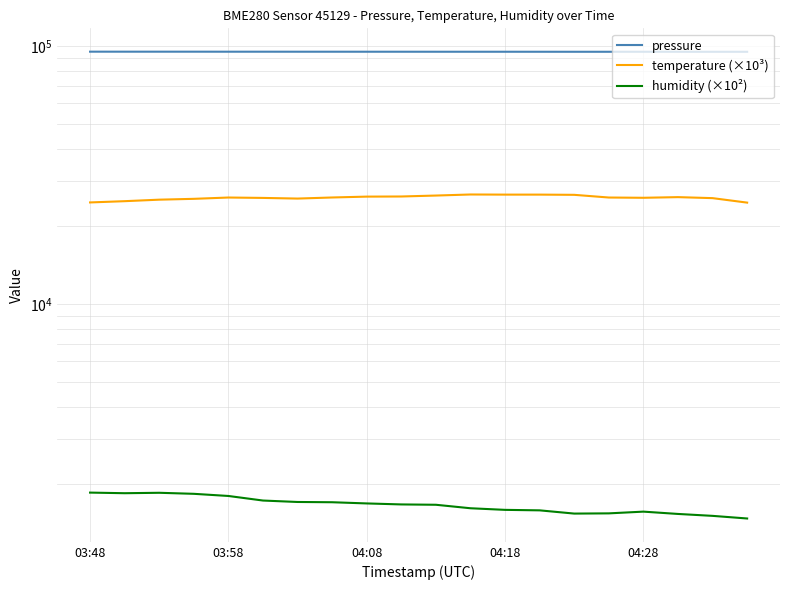

Is it true that temperature (×10³) equals 38204.5 at 04:28?

False